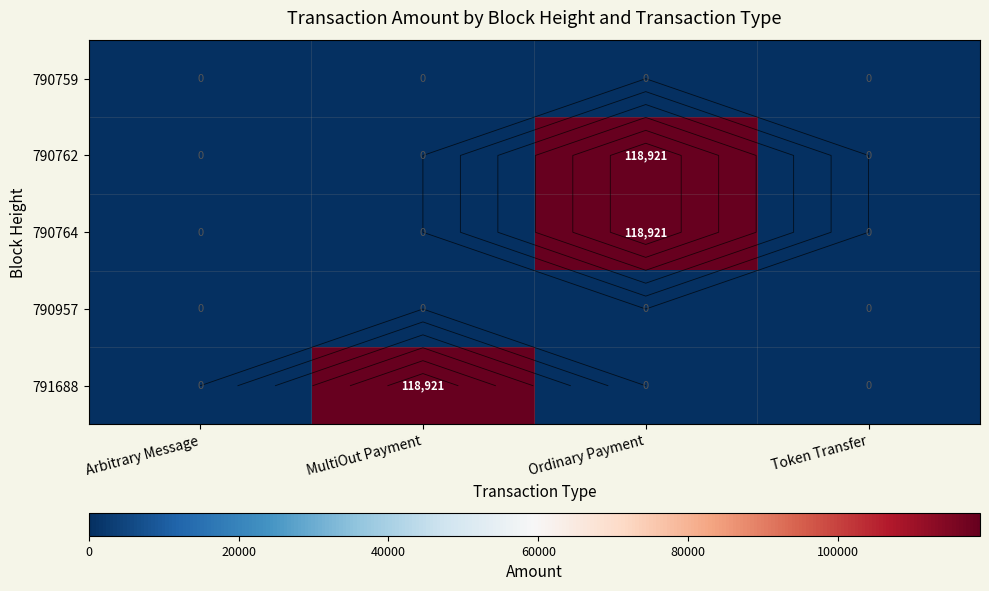

What is the difference between the highest and lowest values at MultiOut Payment?

118921.0